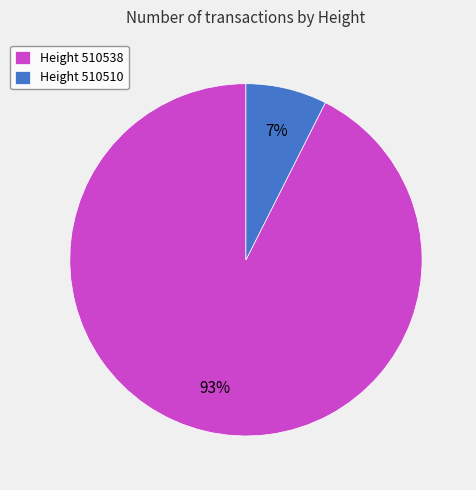

Does Height 510510 represent more than half of the total?

No